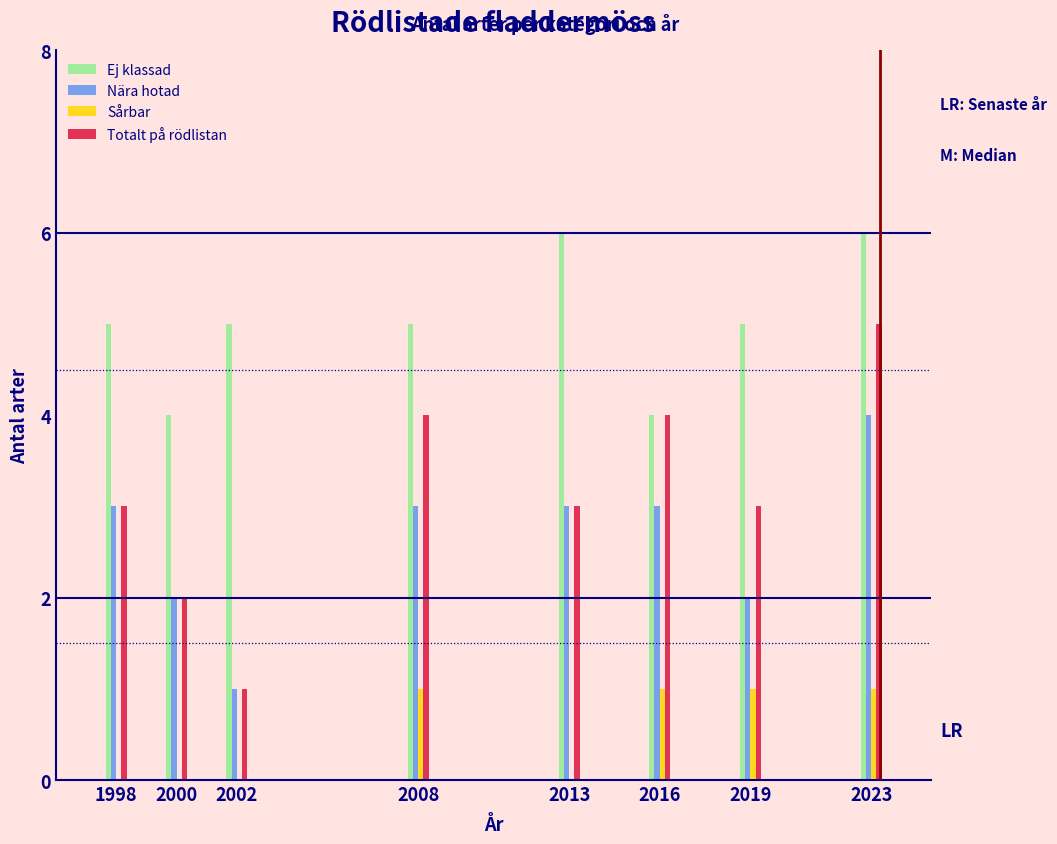

Is the value of Totalt på rödlistan at 2013 greater than the value of Sårbar at 1998?

Yes